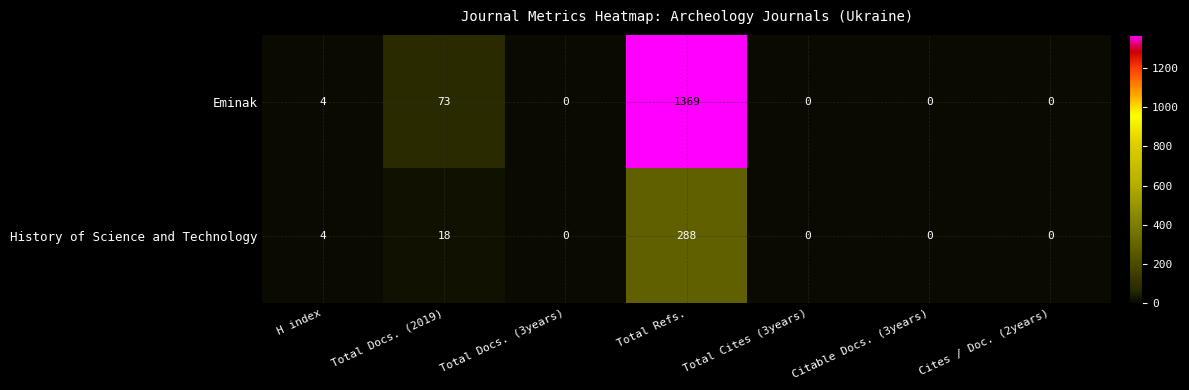

Which series has the largest total across all categories?

Eminak